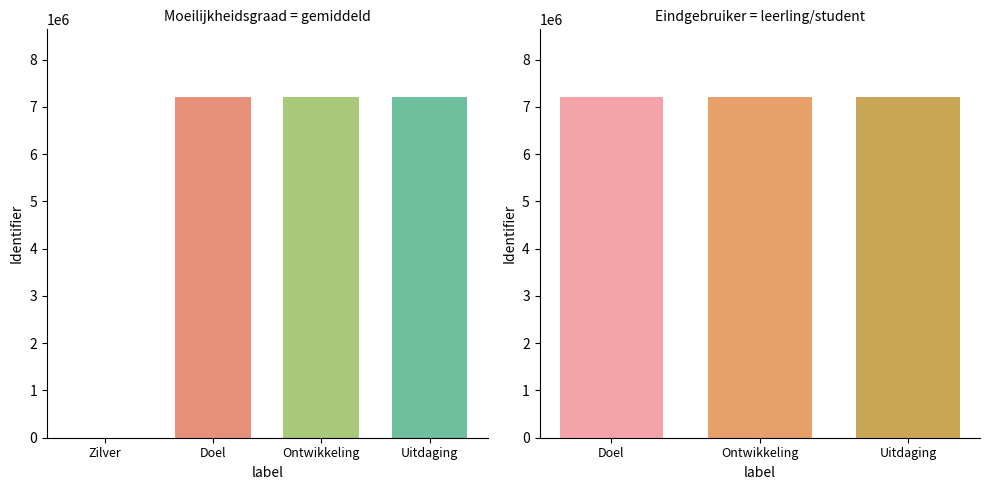

What is the difference between the values at Ontwikkeling and Zilver?

7201439